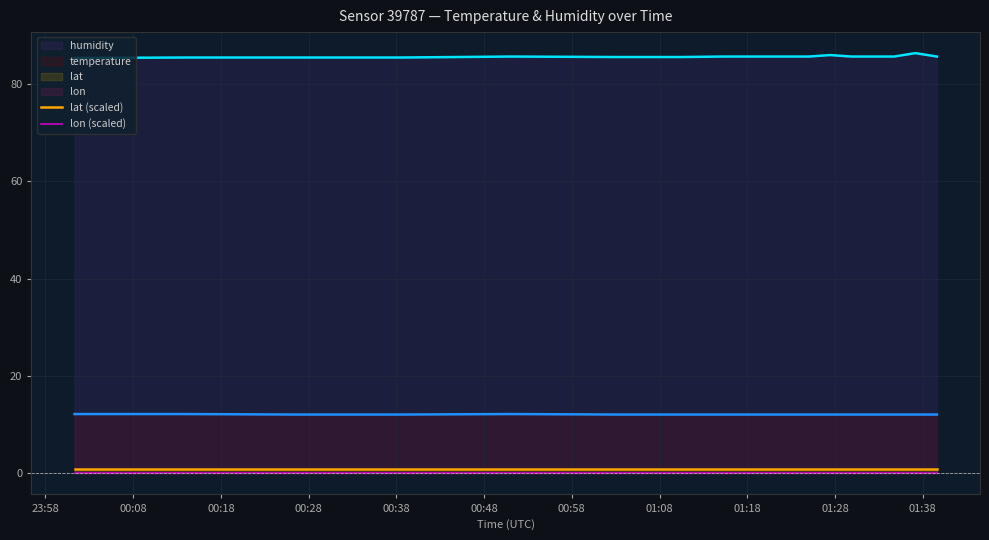

True or false: humidity and lat (scaled) cross at least once.

False